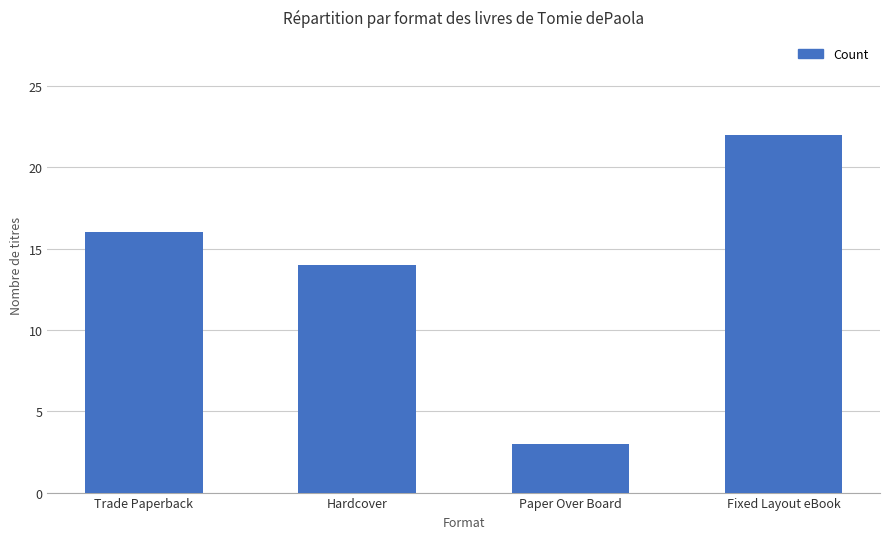

How many distinct data groups are displayed?

1